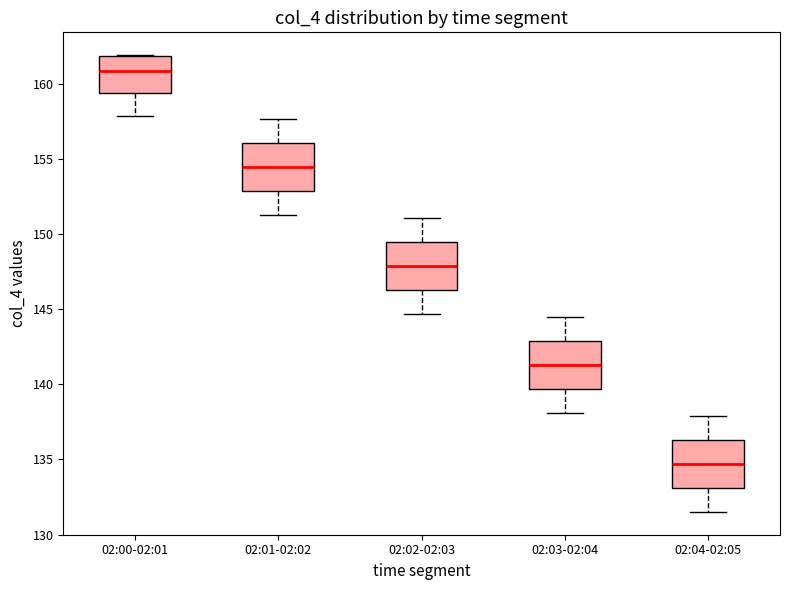

Which box has the lowest median line?

02:04-02:05